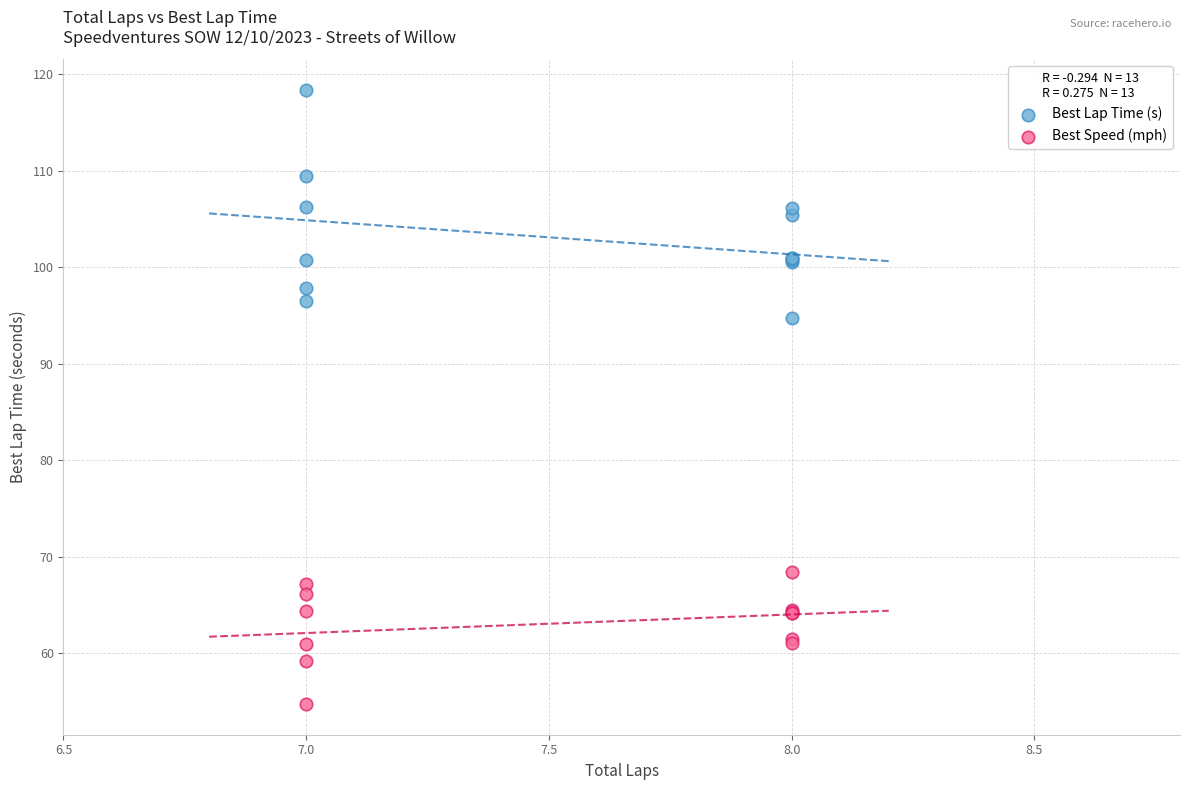

Across all series, what Y value is closest to 86?

94.7